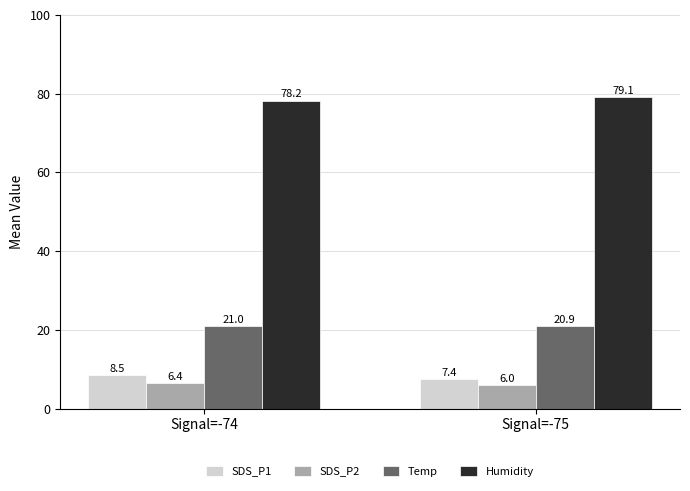

What is the value of the SDS_P1 bar at the 2nd from the left?

7.4